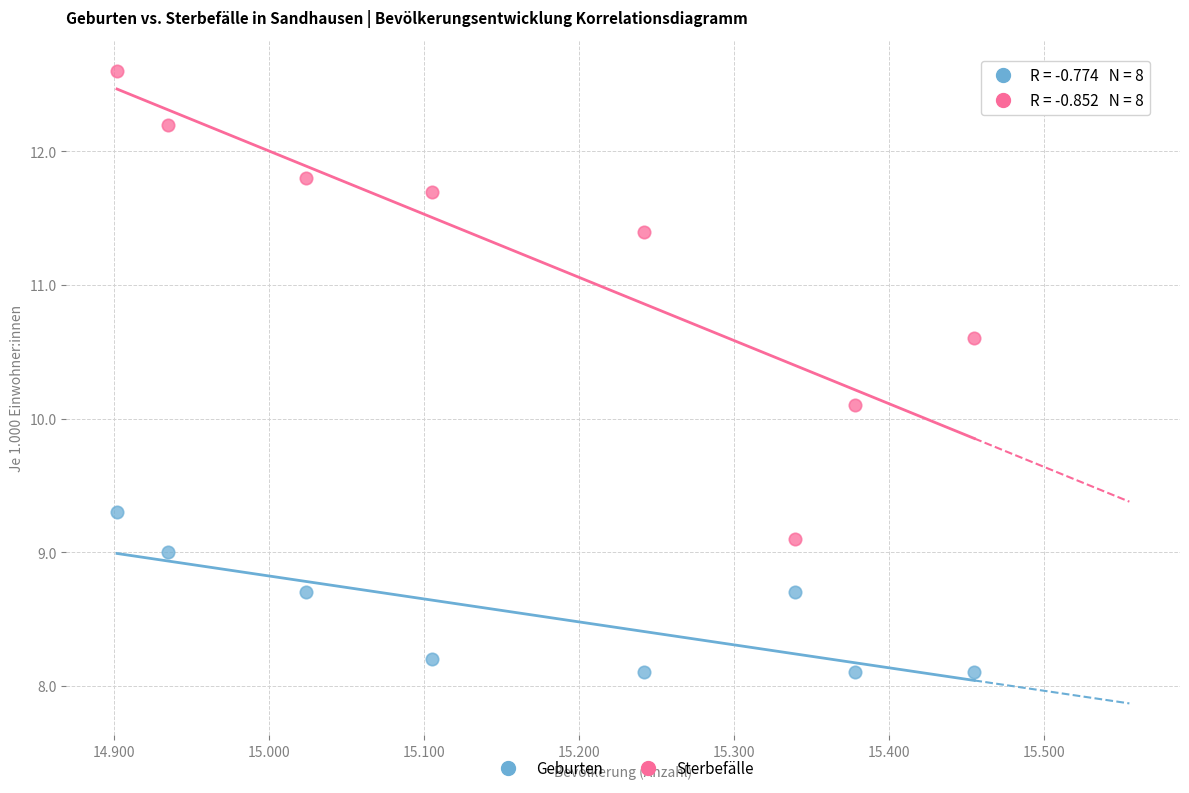

Across all data points, what is the range of X values (max minus min)?

553.0